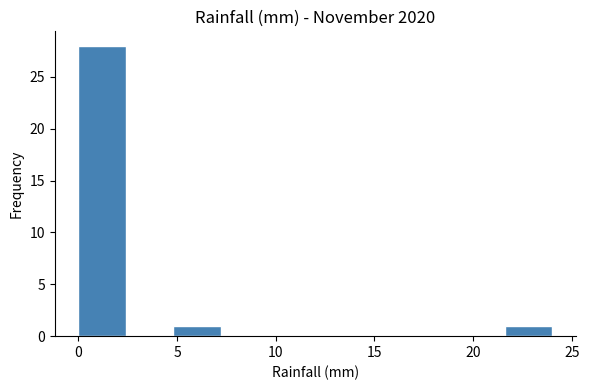

Reading left to right, transcribe this chart: for each bar, give the range it covers on the x-axis and its height. Neither the bar edges nor the heights are printed on the chart, so give them approximately, as read against the axes.

0.0 to 2.4: 28
2.4 to 4.8: 0
4.8 to 7.2: 1
7.2 to 9.6: 0
9.6 to 12.0: 0
12.0 to 14.4: 0
14.4 to 16.8: 0
16.8 to 19.2: 0
19.2 to 21.6: 0
21.6 to 24.0: 1